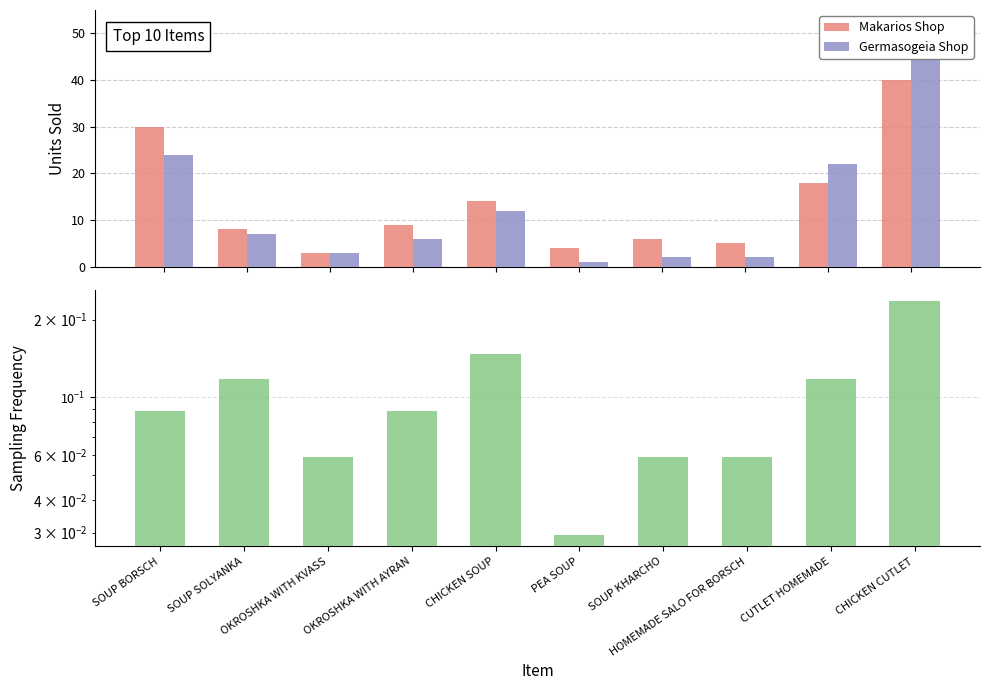

The Germasogeia Shop series shows 69.8 at CHICKEN CUTLET. True or false?

False